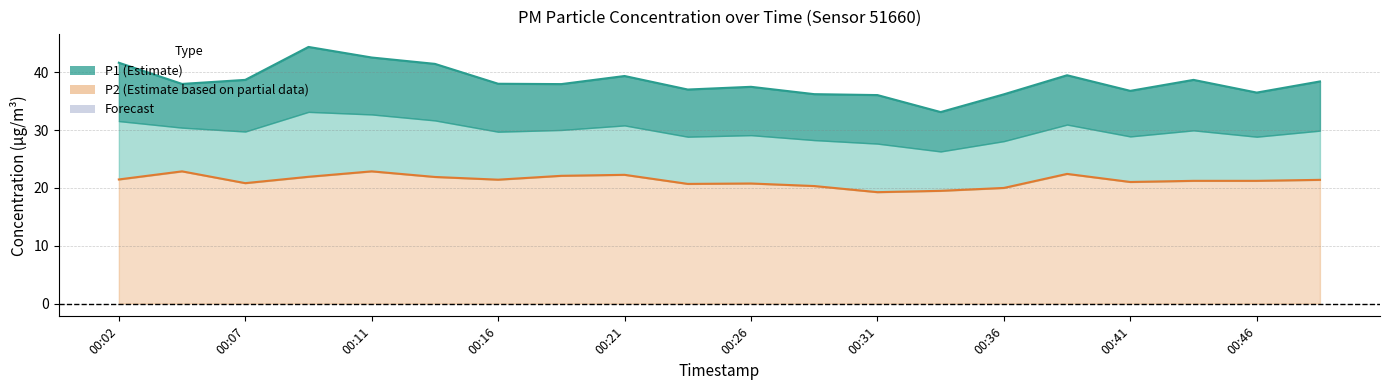

Read the P1 value at 00:21.

39.4